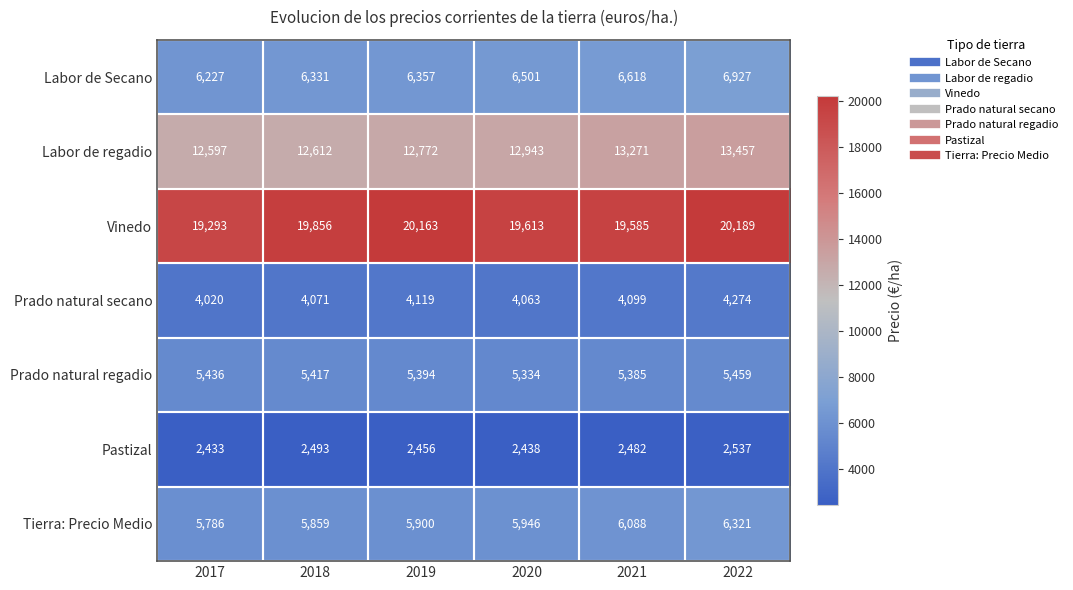

What value does the Tierra: Precio Medio series have at 2022, to the nearest 50?

6300